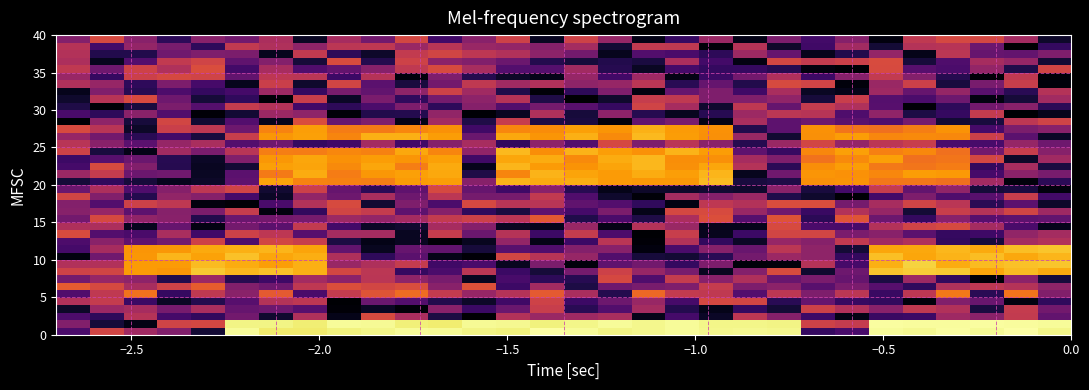

How many distinct data groups are displayed?

40